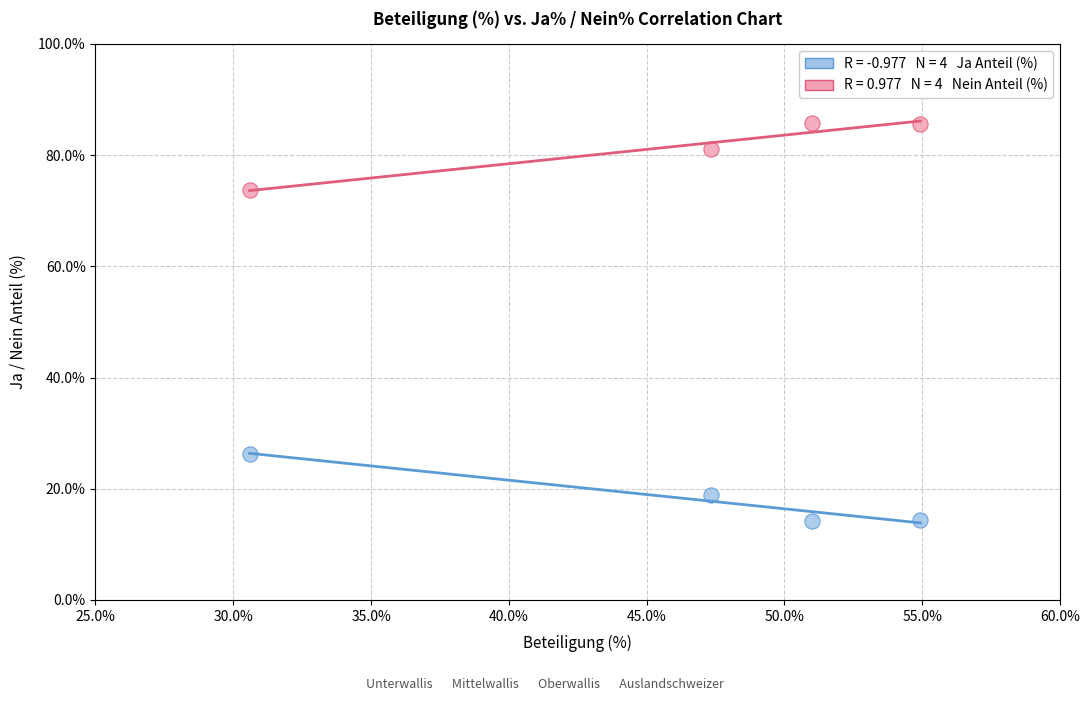

Across all data points, what is the average Y value?

50.0